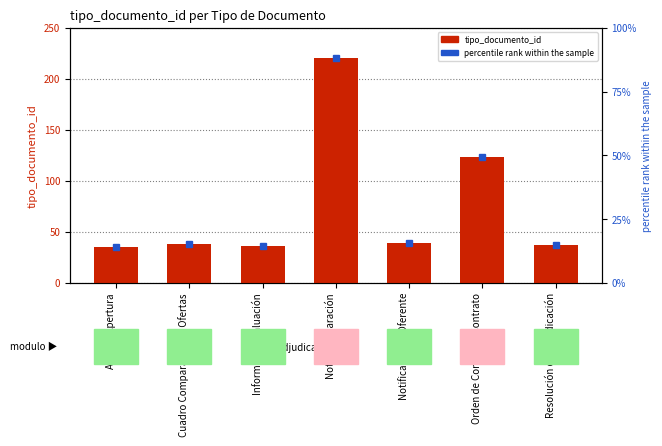

The chart shows a value of 36 at Informe de Evaluación. True or false?

True